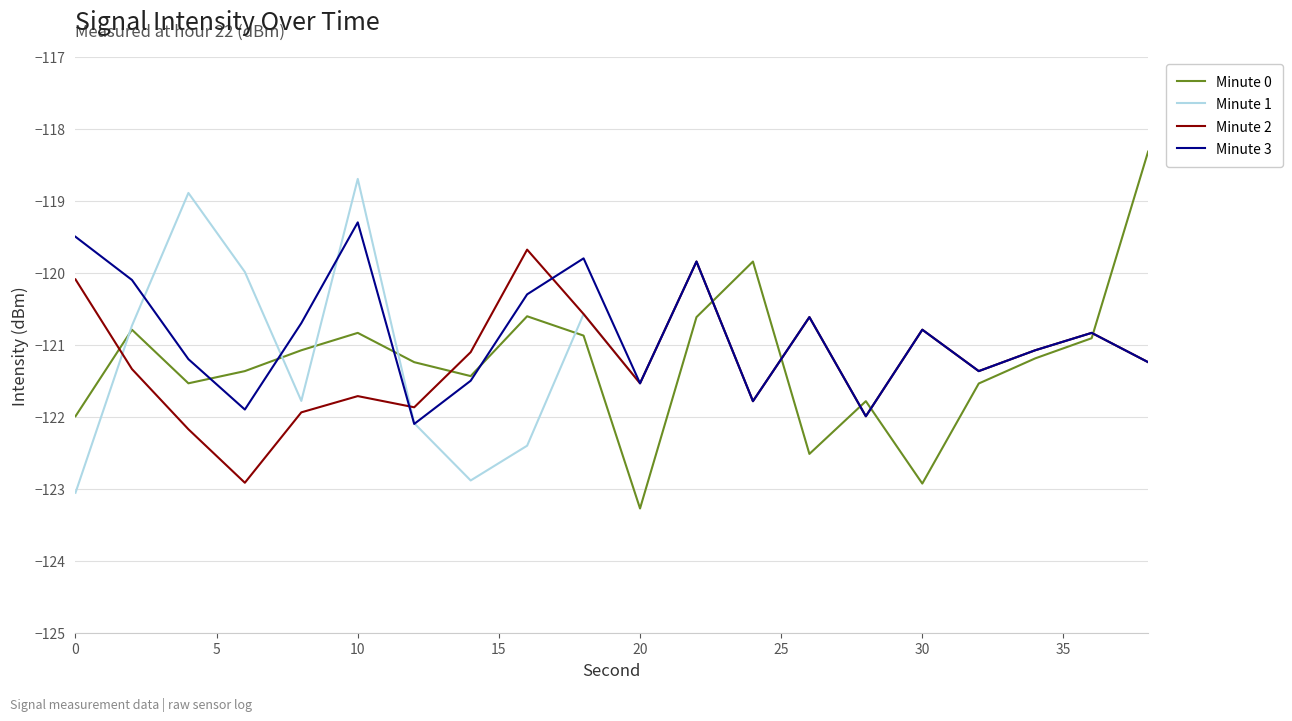

In Minute 2, how many points are lower than both neighbors (excluding endpoints)?

6